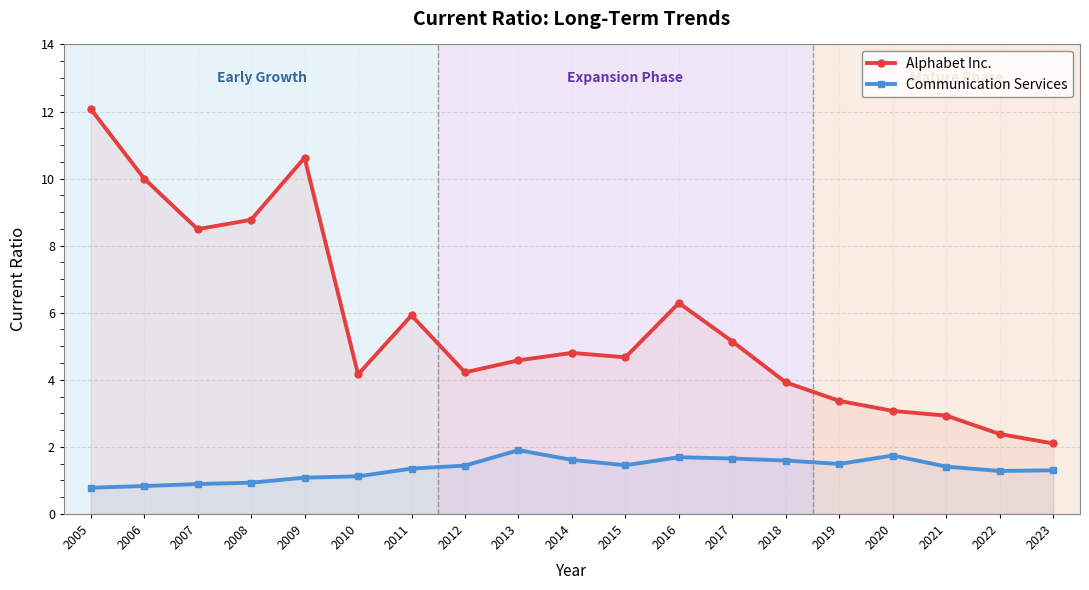

How many lines are shown in the chart?

2